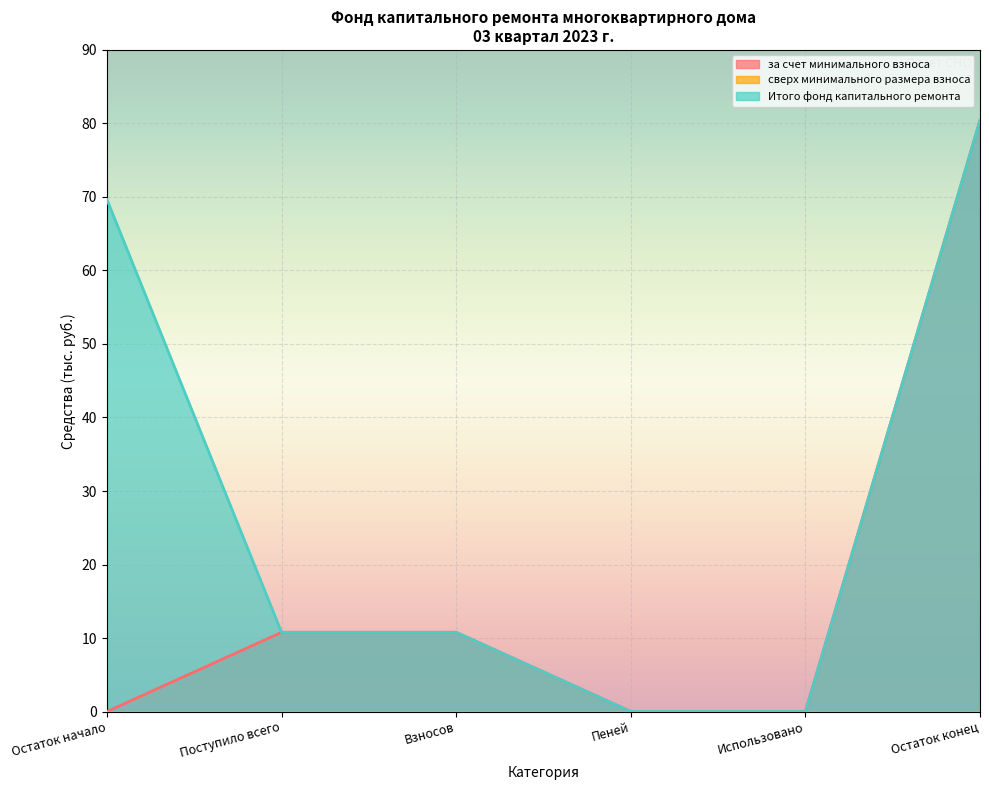

Which series has the largest range (max minus min)?

за счет минимального взноса